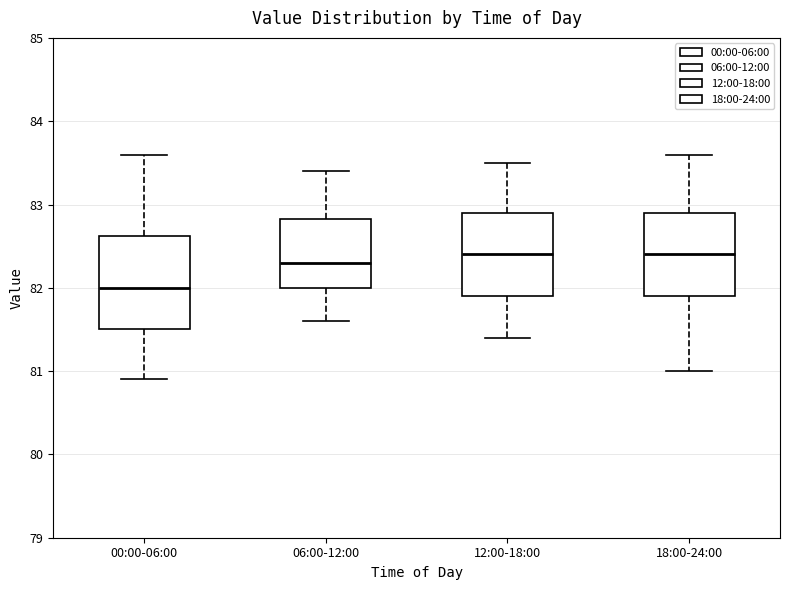

Reading left to right, transcribe this box plot: for each box, give where its median line is, the range the box spans, and where its two whiskers end, as read against the y-axis. The values are not printed on the chart, so give them approximately, as read against the axis.

00:00-06:00: median 82.0, box 81.5 to 82.6, whiskers 80.9 to 83.6
06:00-12:00: median 82.3, box 82.0 to 82.8, whiskers 81.6 to 83.4
12:00-18:00: median 82.4, box 81.9 to 82.9, whiskers 81.4 to 83.5
18:00-24:00: median 82.4, box 81.9 to 82.9, whiskers 81.0 to 83.6